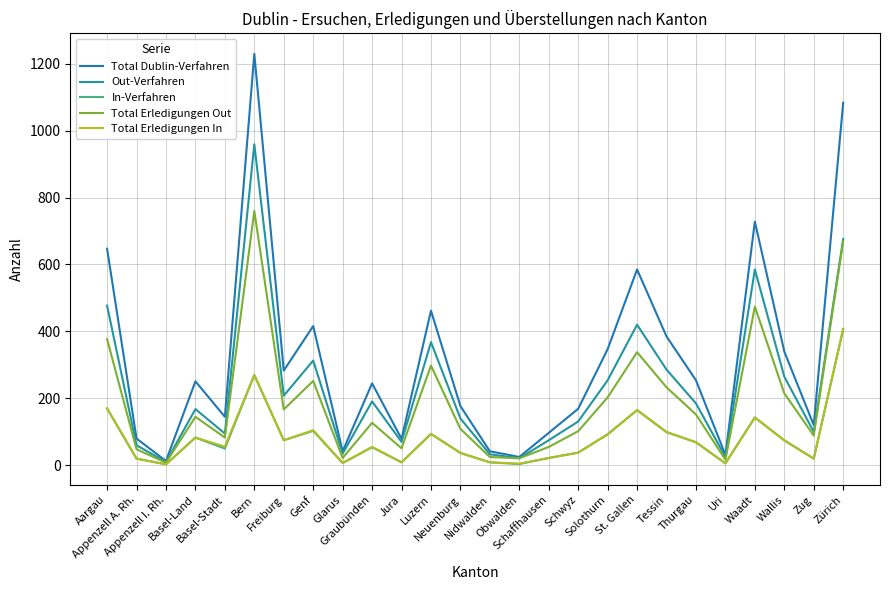

Which series has the largest range (max minus min)?

Total Dublin-Verfahren